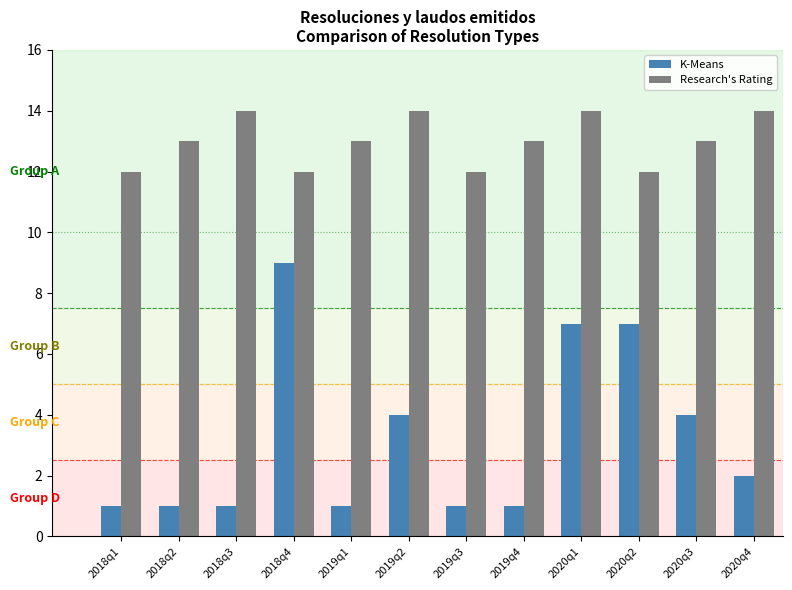

How many K-Means values are between 1 and 7?

11